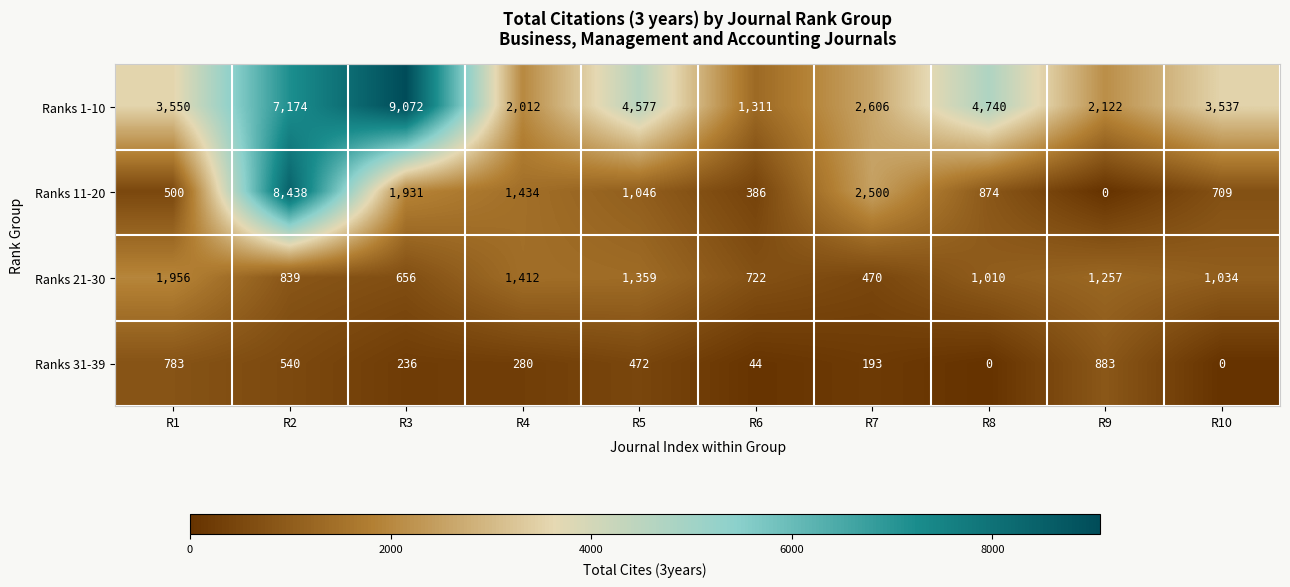

What is the difference between the highest and lowest values at R9?

2122